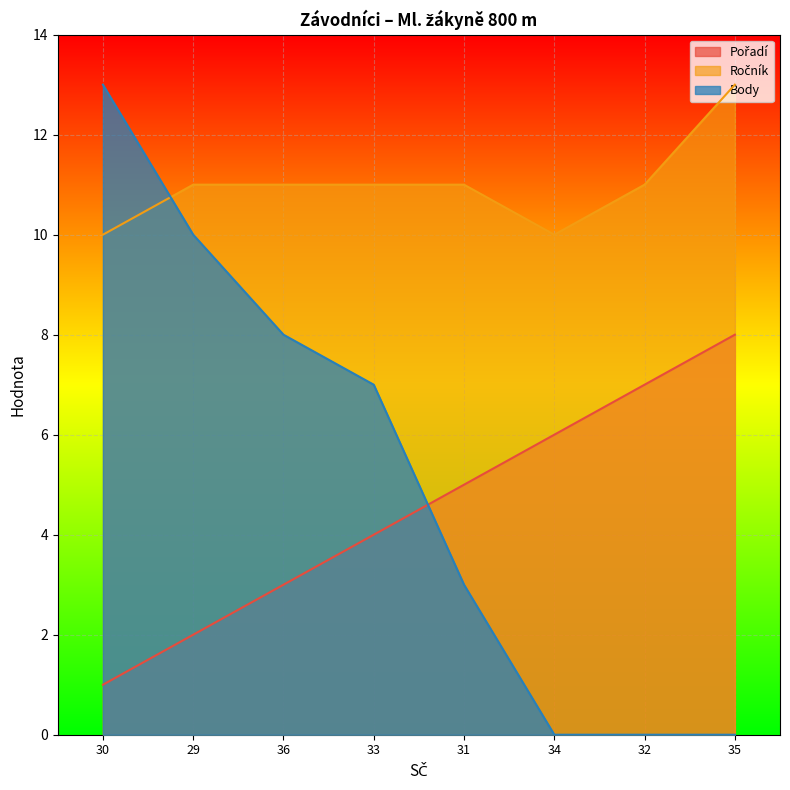

What is the label of the 8th point from the right?

30